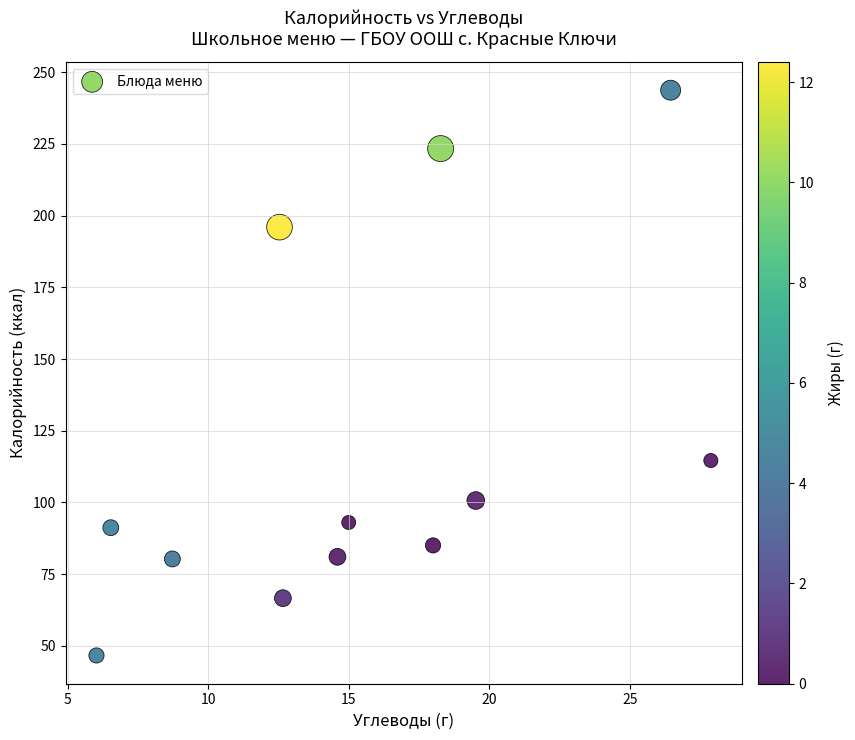

What Y value in the scatter plot is closest to 145?

114.6